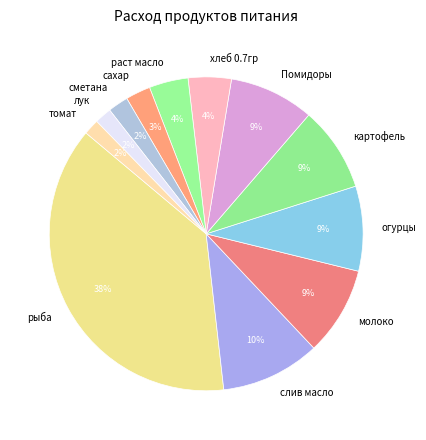

What is the largest slice in the pie chart?

рыба